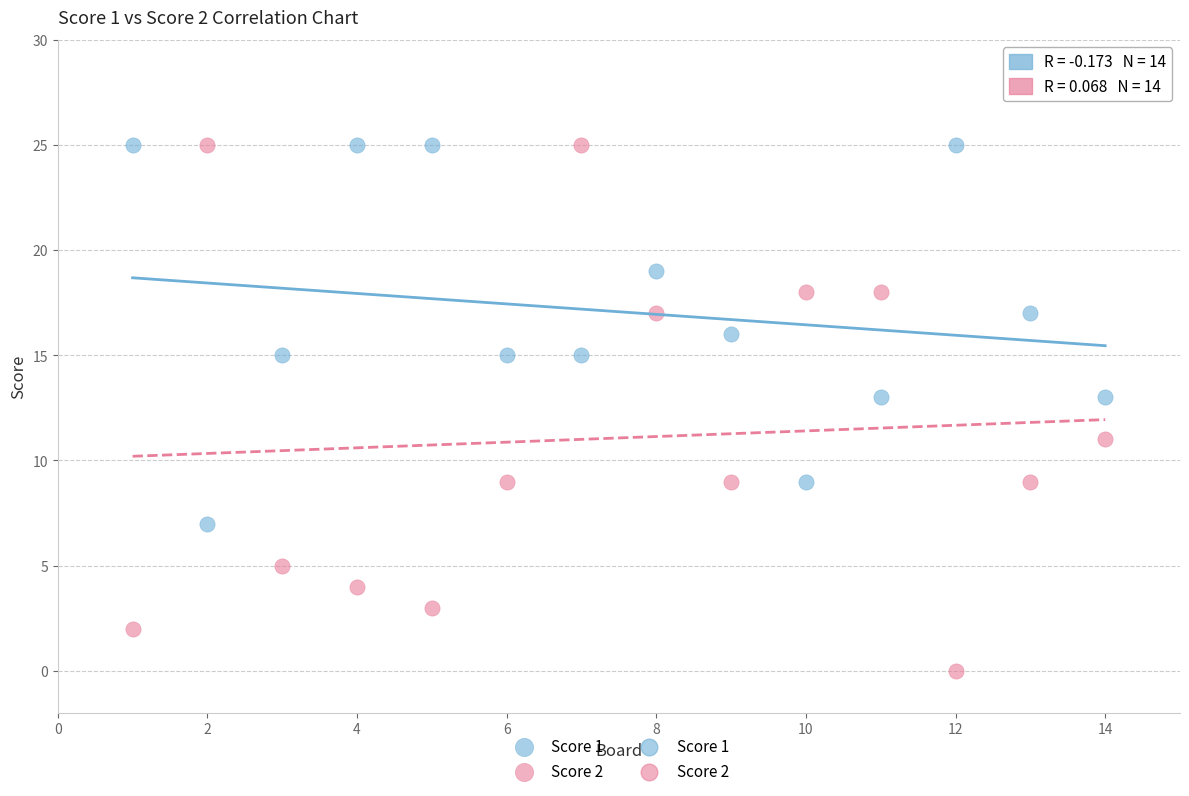

Across all data points, what is the range of X values (max minus min)?

13